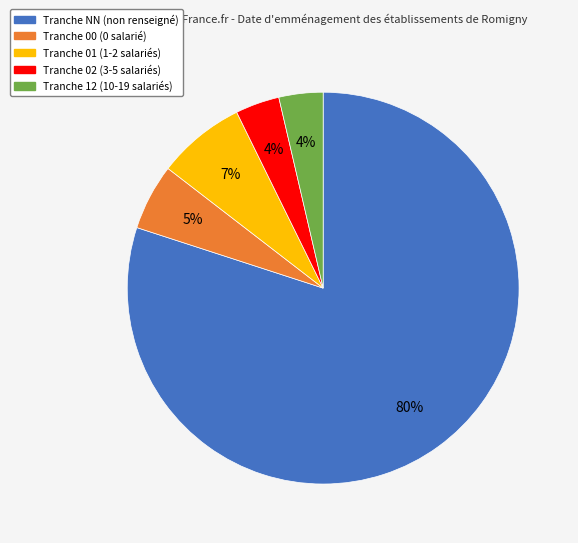

Does any single category account for the majority?

Yes